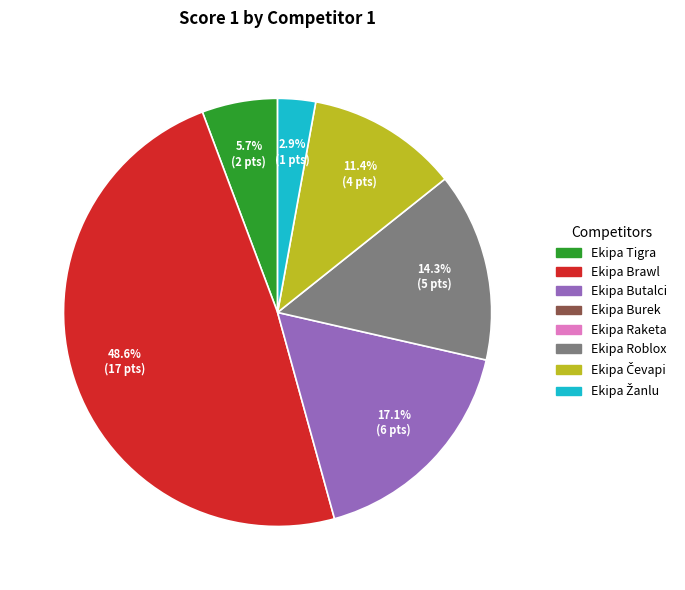

To the nearest percent, what is the average slice percentage?

17%